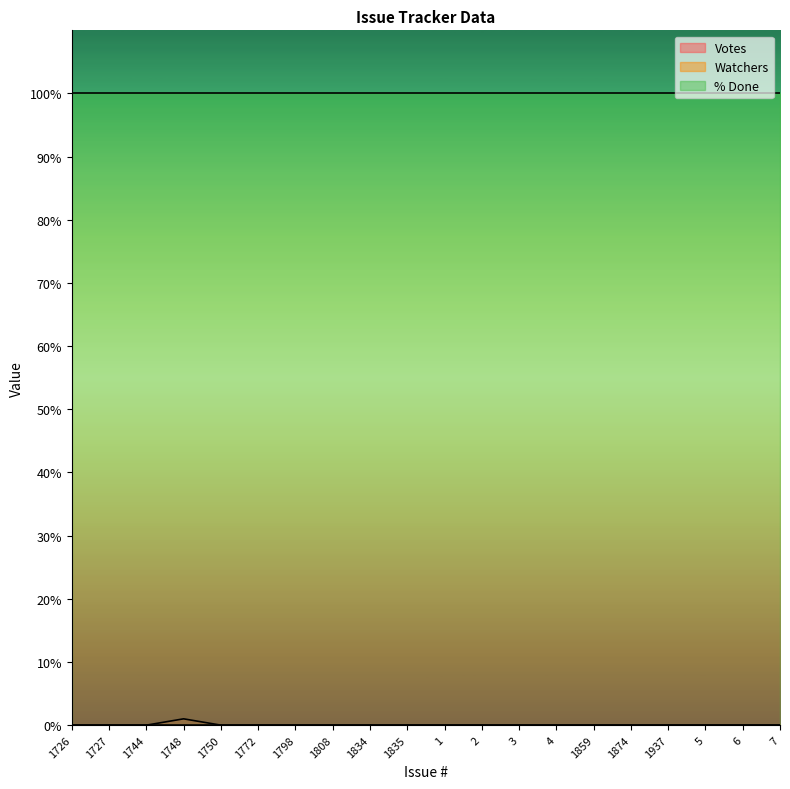

How many lines are shown in the chart?

3